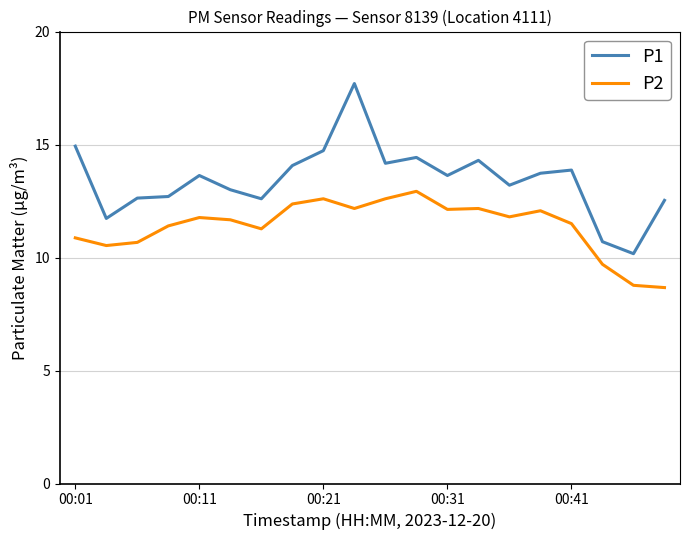

What is the sum of all P2 values?

227.7